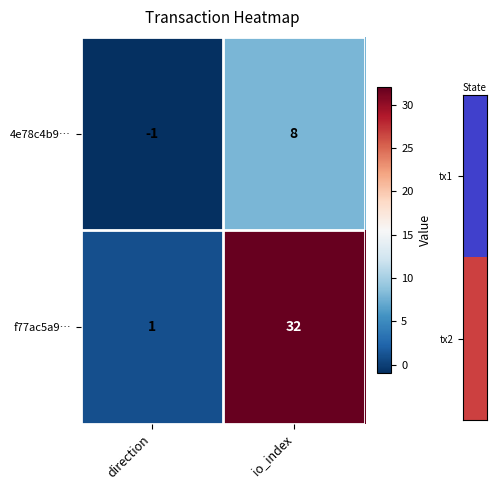

What is the difference between the maximum and minimum values in the 4e78c4b9… series?

9